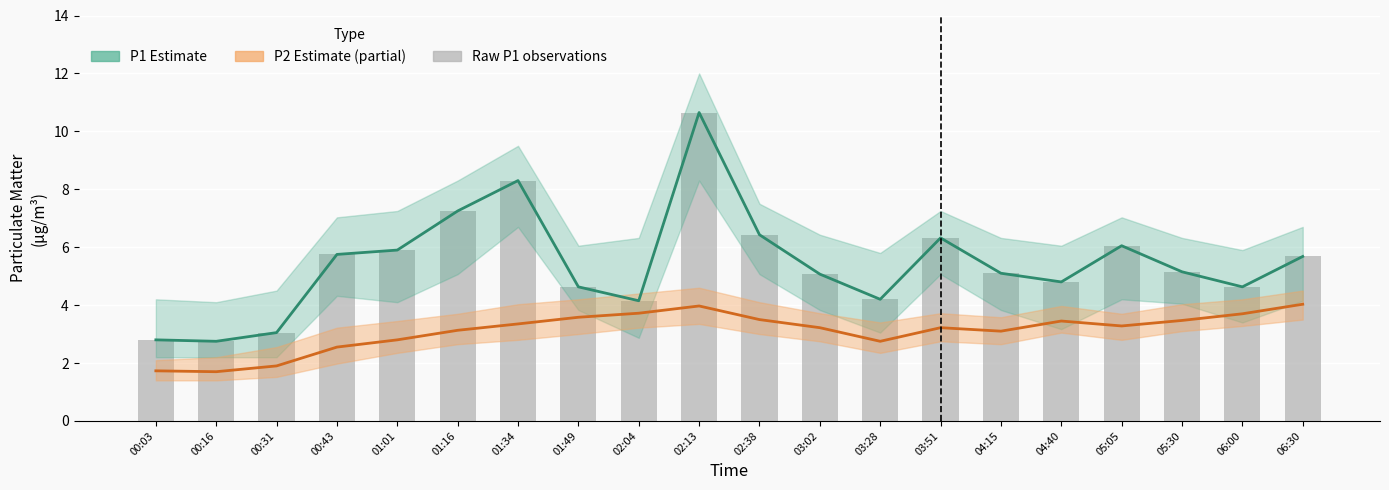

What is the sum of all Raw P1 observations values?

108.7